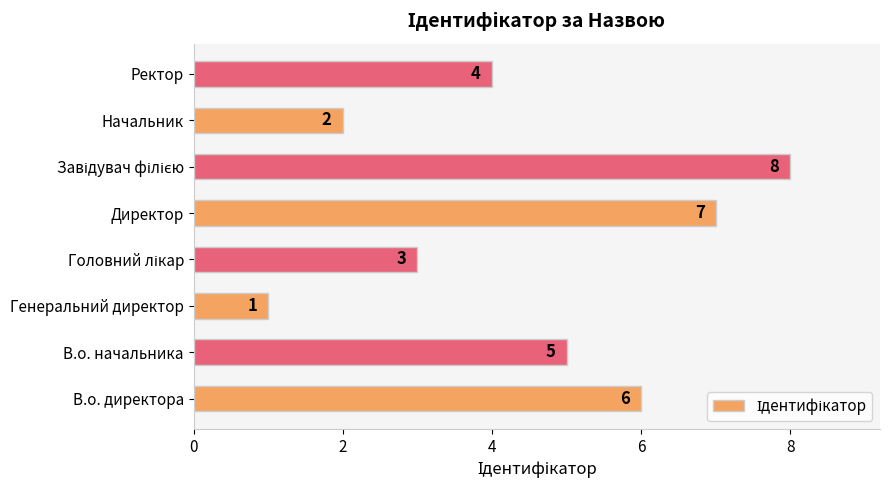

Is it true that the value at Директор is 11?

False